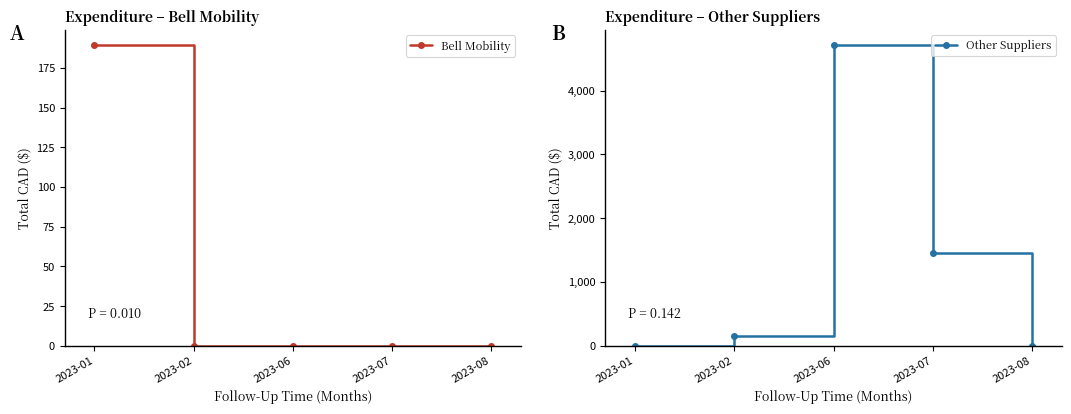

Reading right to left, transcribe all the data shown in this chart.

Bell Mobility: 0.0	0.0	0.0	0.0	189.5
Other Suppliers: 0.6	1451.9	4716.6	151.5	0.0